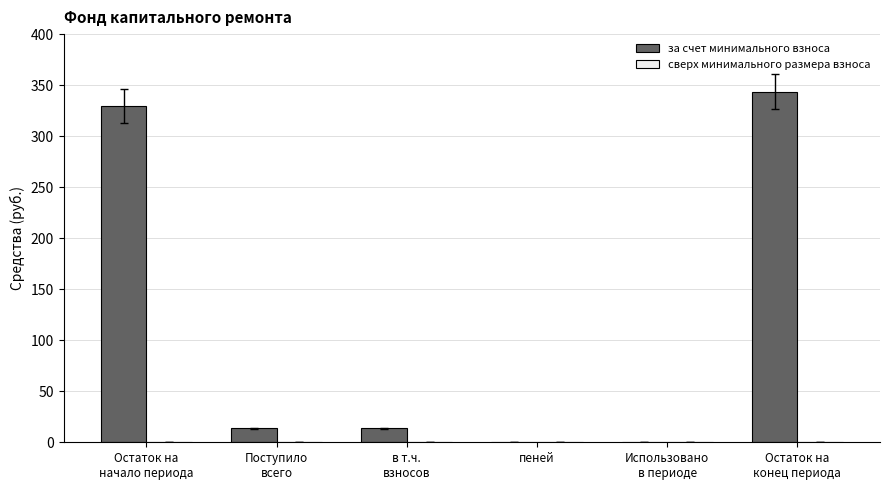

Is it true that the value at пеней is -131.4?

False